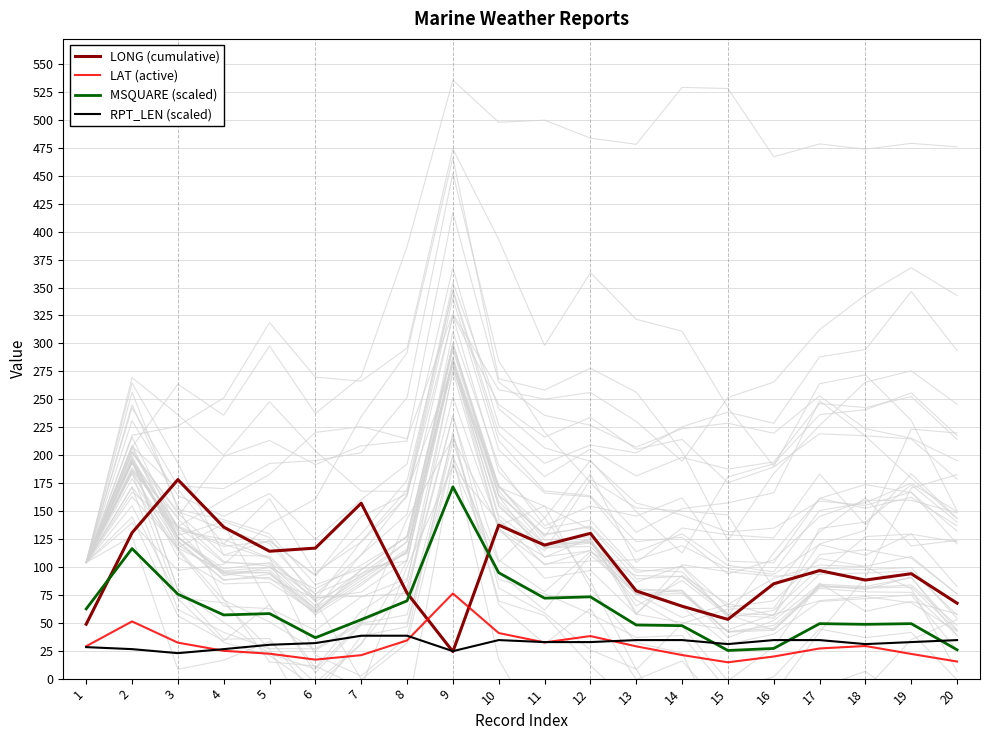

Which label corresponds to the largest value in the chart?

3